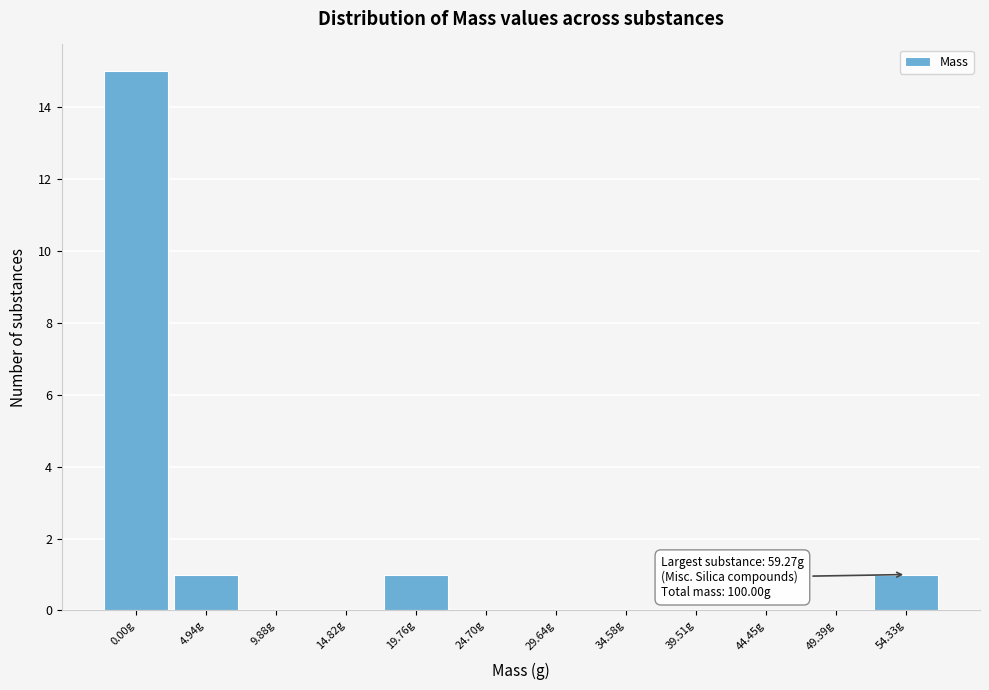

Reading right to left, extract all data points from this chart.

54.33g=1	49.39g=0	44.45g=0	39.51g=0	34.58g=0	29.64g=0	24.70g=0	19.76g=1	14.82g=0	9.88g=0	4.94g=1	0.00g=15